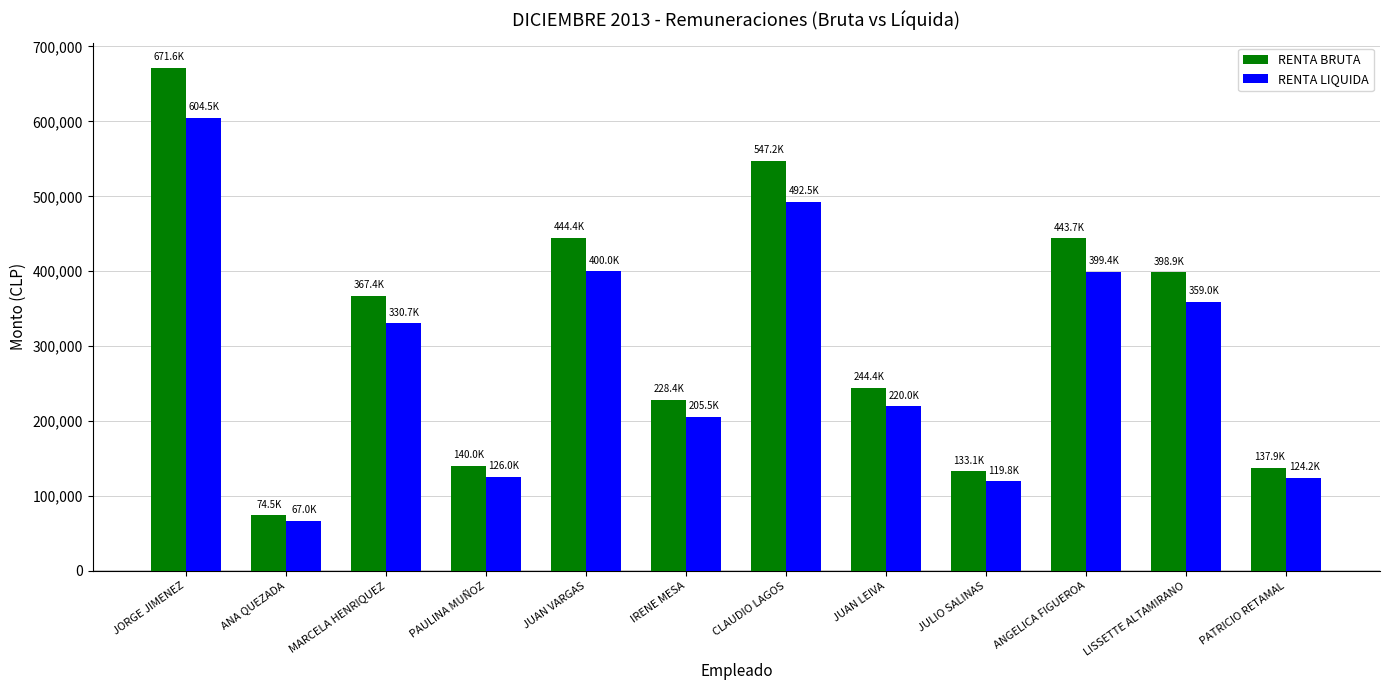

How many groups of bars are there?

12